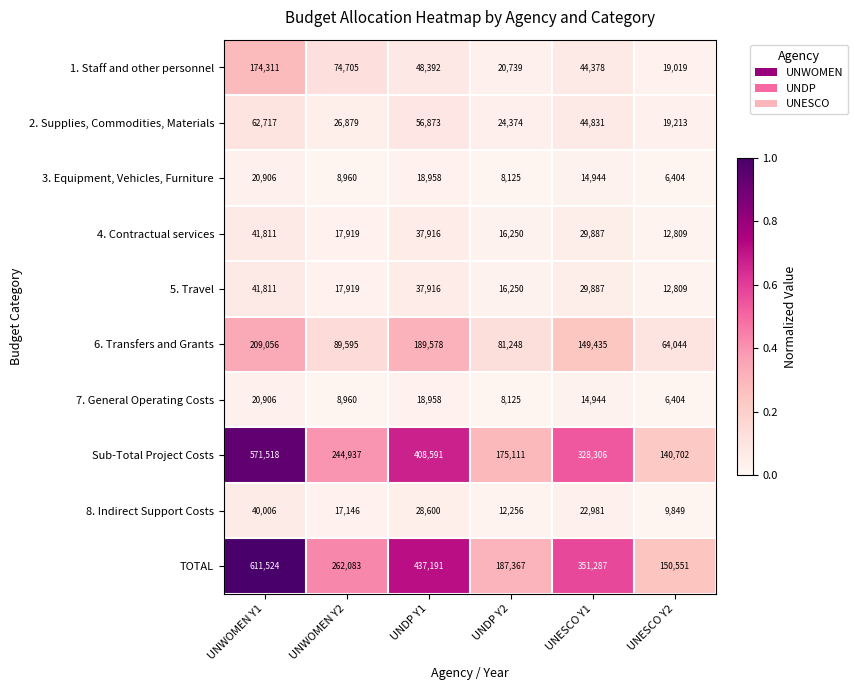

The value of Sub-Total Project Costs at UNWOMEN Y2 is 433082. True or false?

False